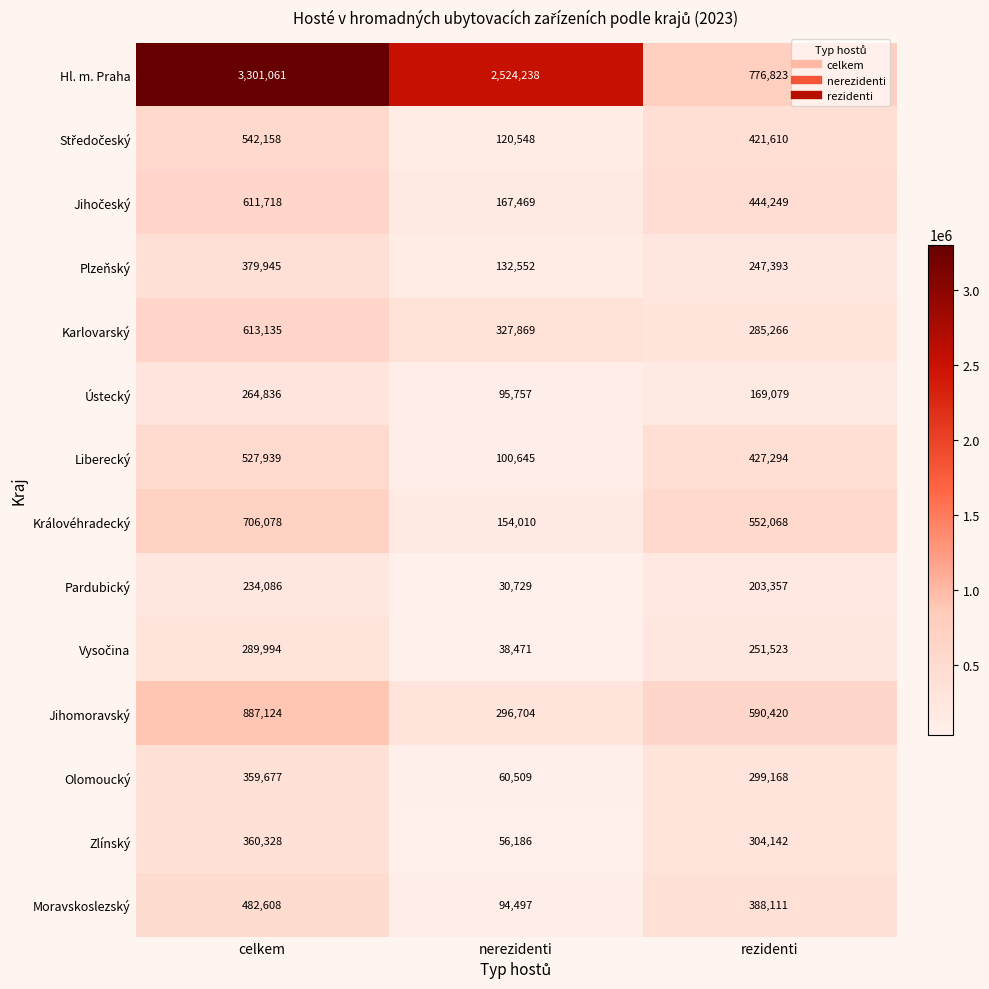

Is the value of Pardubický at celkem greater than the value of Královéhradecký at nerezidenti?

Yes